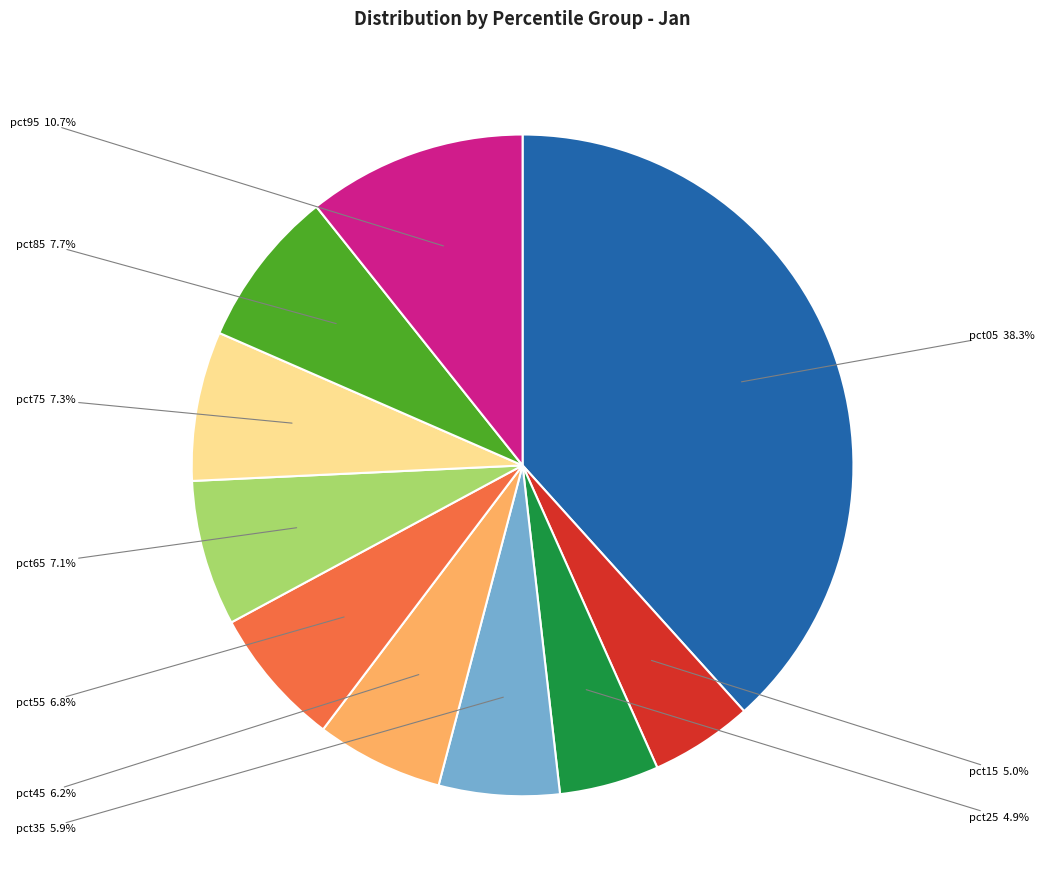

What is the largest slice in the pie chart?

pct05